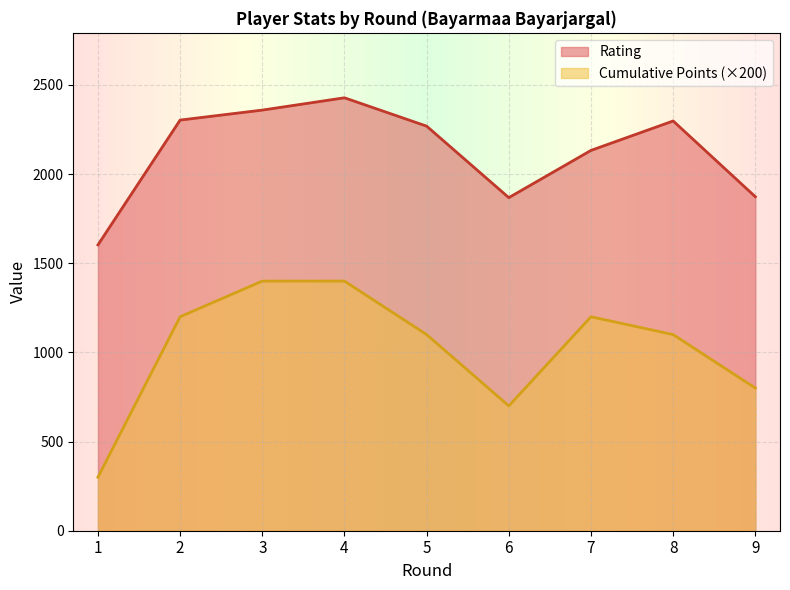

At which label does Rating first exceed 2269?

2